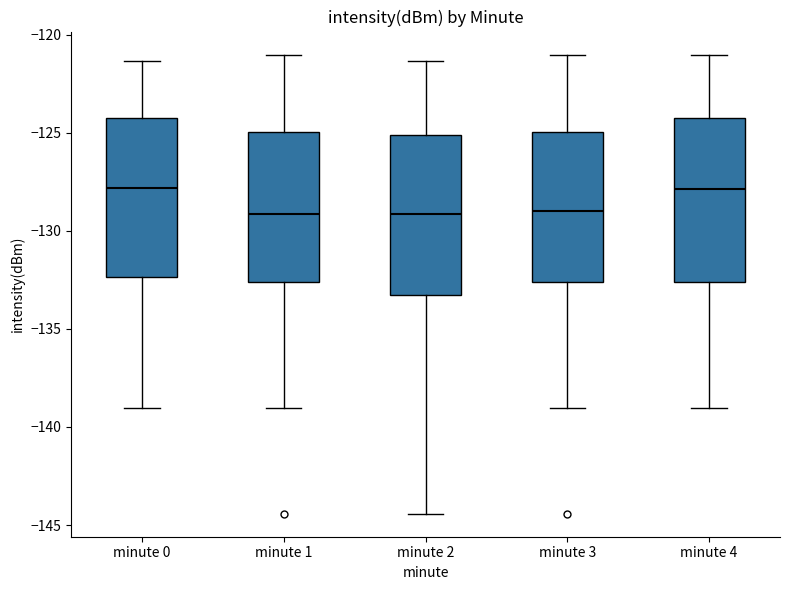

Reading left to right, read every box against the y-axis: the position of its median line, the range the box covers, and the ends of its whiskers. The values are not printed on the chart, so give them approximately, as read against the axis.

minute 0: median -128.0, box -132.5 to -124.5, whiskers -139.0 to -121.5
minute 1: median -129.0, box -132.5 to -125.0, whiskers -139.0 to -121.0
minute 2: median -129.0, box -133.5 to -125.0, whiskers -144.5 to -121.5
minute 3: median -129.0, box -132.5 to -125.0, whiskers -139.0 to -121.0
minute 4: median -128.0, box -132.5 to -124.5, whiskers -139.0 to -121.0